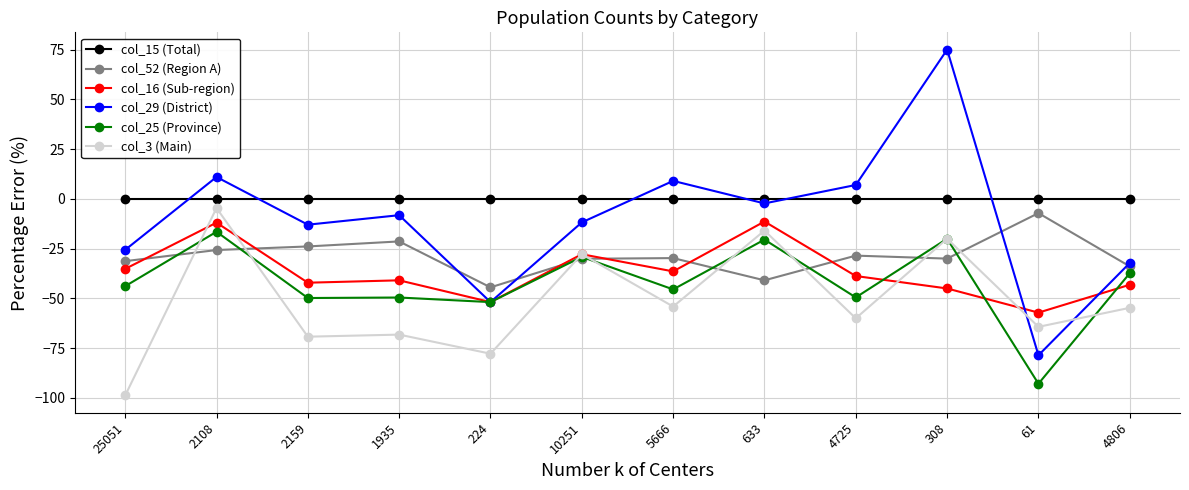

What is the difference between the highest and lowest values at 25051?

98.8